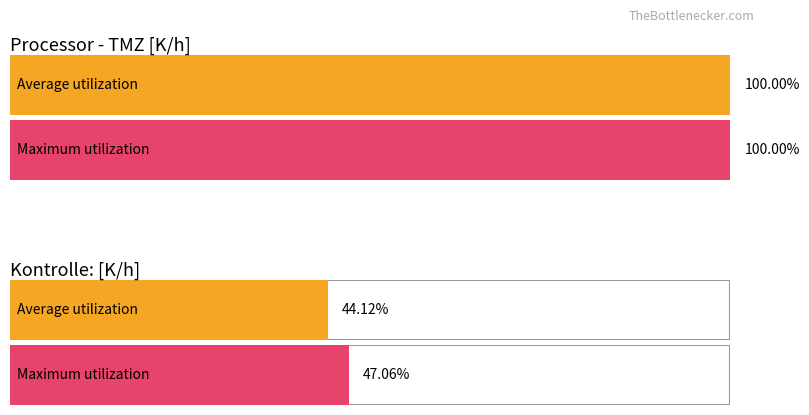

The Average utilization series shows 3.3 at 04:00:00. True or false?

False